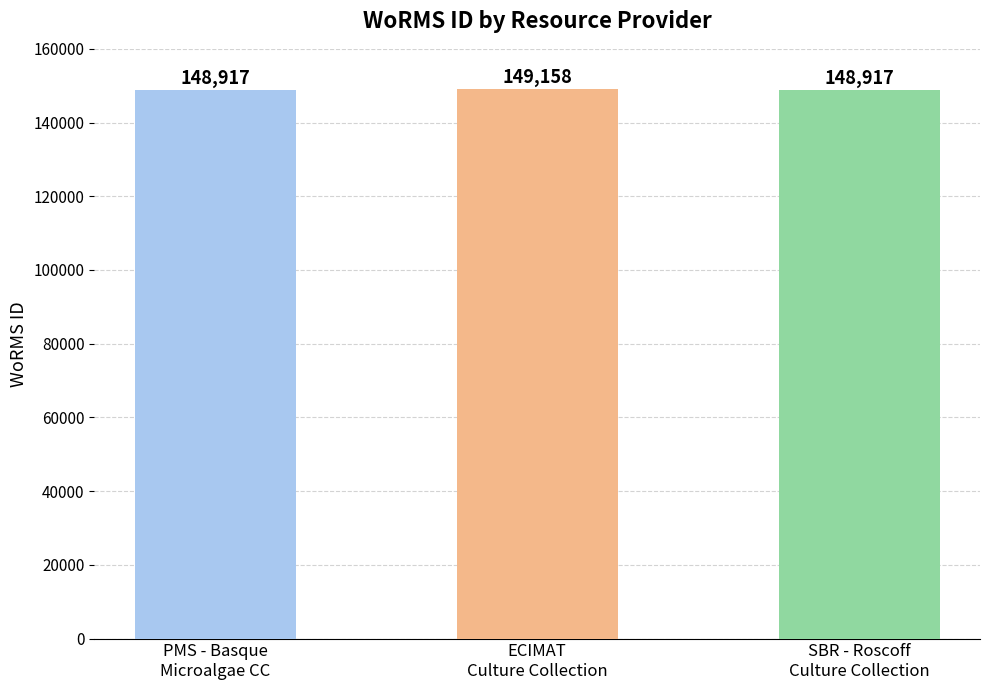

What is the difference between the maximum and second lowest values?

241